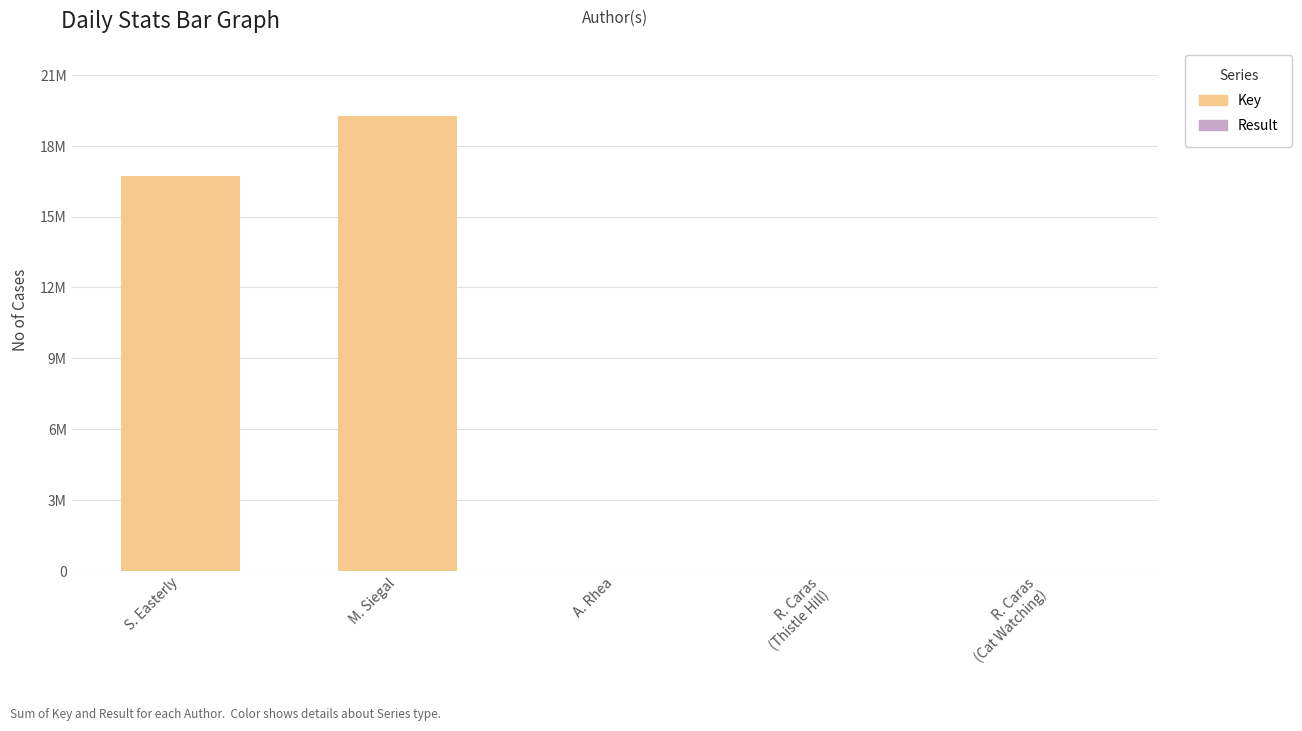

At which label is Result closest to 3?

A. Rhea